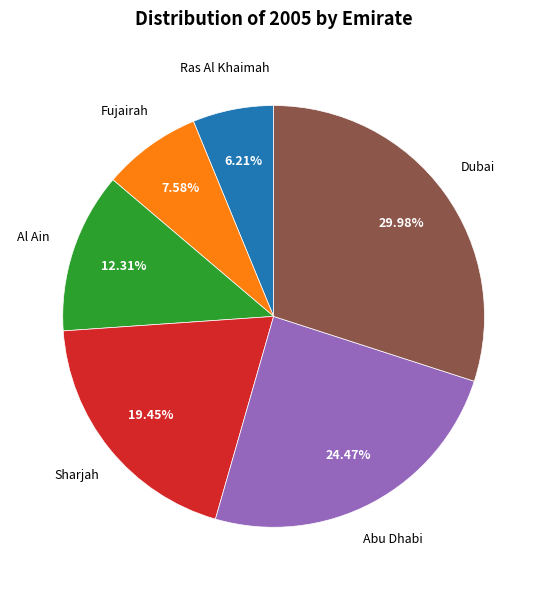

Does any single category account for the majority?

No